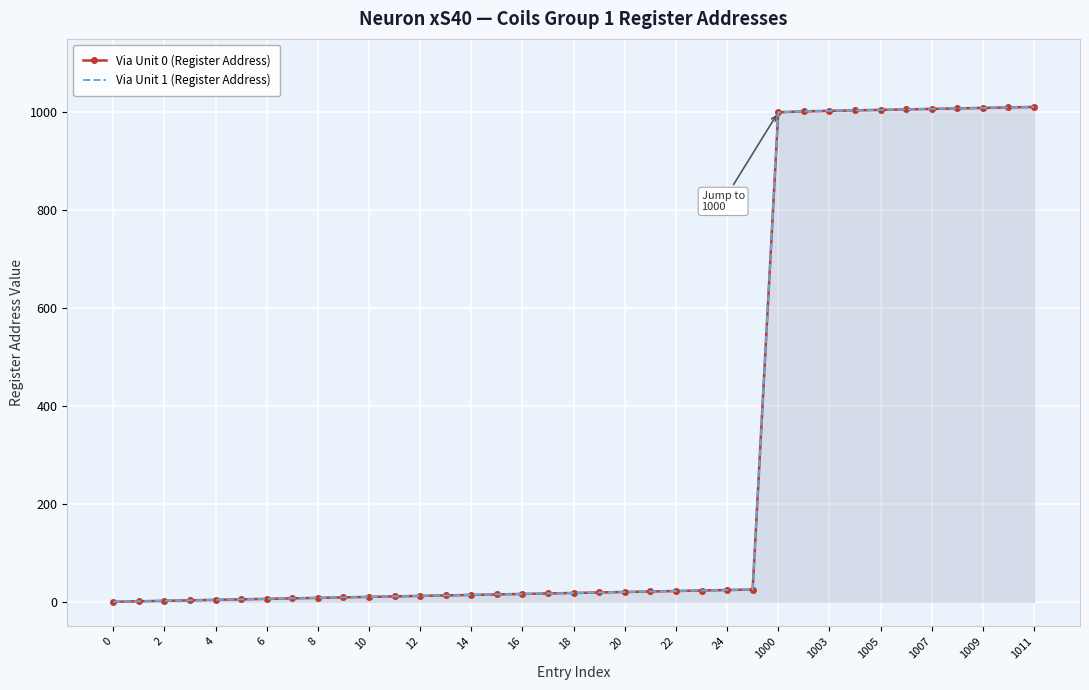

Reading left to right, what are all the values shown in this chart?

Via Unit 0 (Register Address): 0	1	2	3	4	5	6	7	8	9	10	11	12	13	14	15	16	17	18	19	20	21	22	23	24	25	1000	1002	1003	1004	1005	1006	1007	1008	1009	1010	1011
Via Unit 1 (Register Address): 0	1	2	3	4	5	6	7	8	9	10	11	12	13	14	15	16	17	18	19	20	21	22	23	24	25	1000	1002	1003	1004	1005	1006	1007	1008	1009	1010	1011